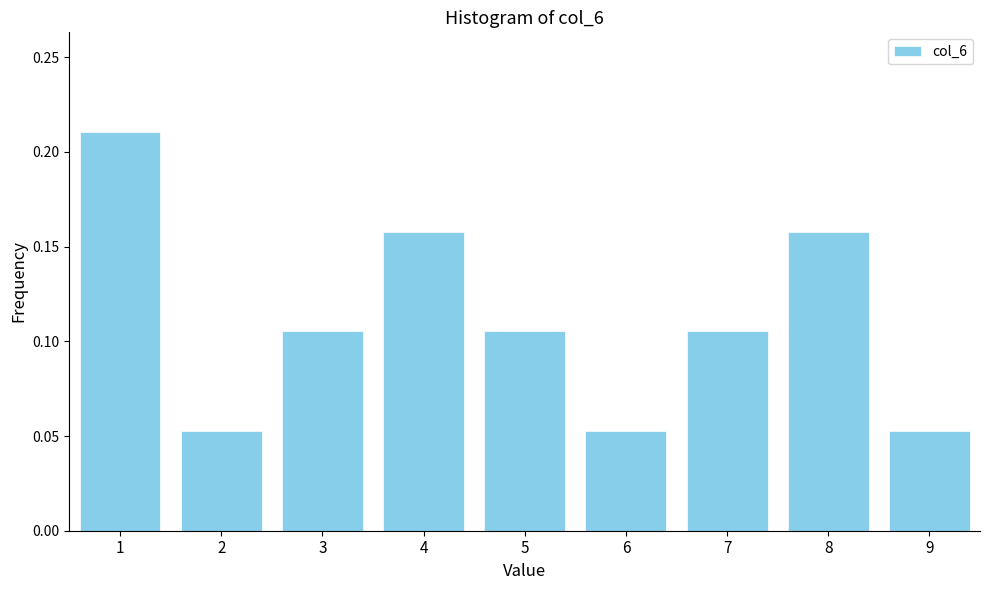

Is it true that the value at 1 is 0.1?

False